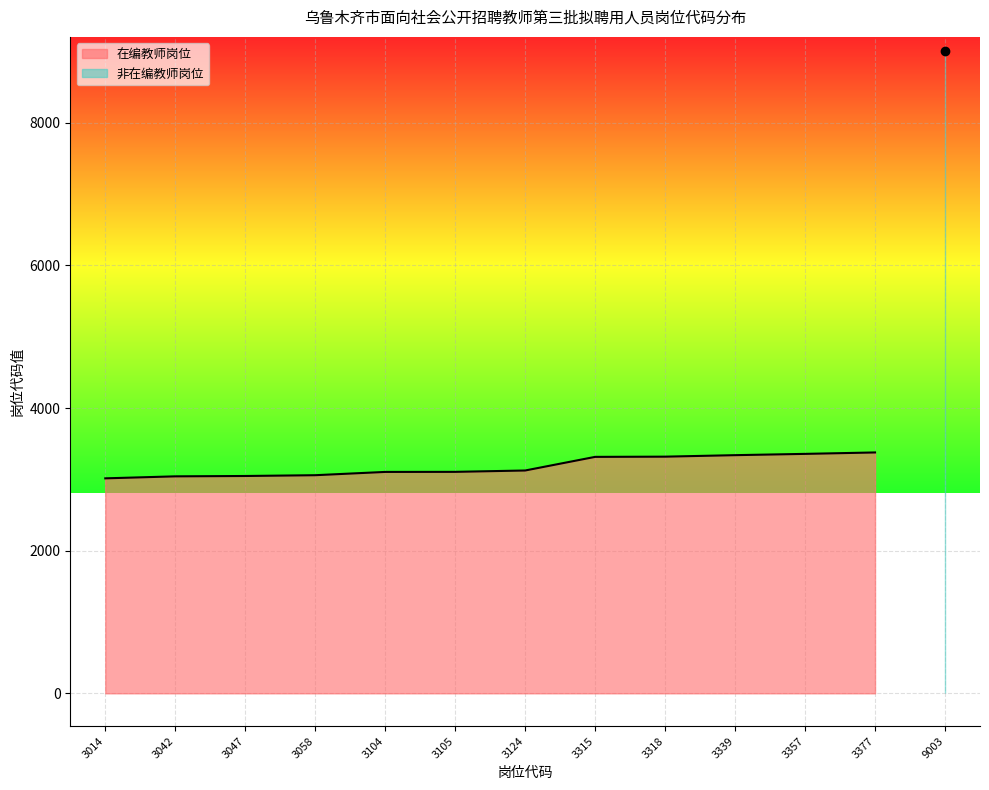

What is the change in value from 3047 to 3058?

+11